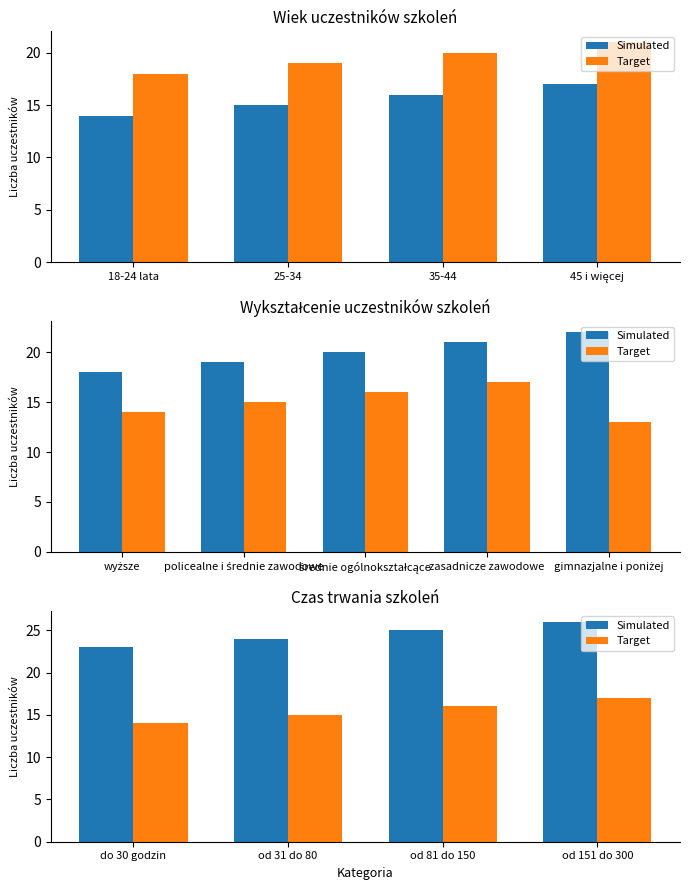

Rank the categories by Target value from highest to lowest.

od 151 do 300, od 81 do 150, od 31 do 80, do 30 godzin